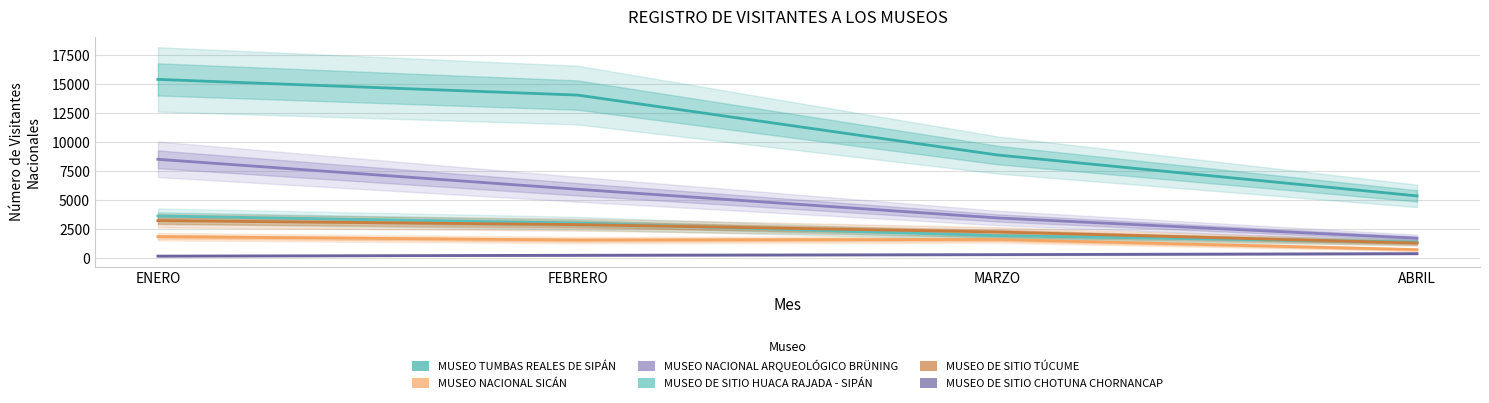

What position from the left is ABRIL?

4